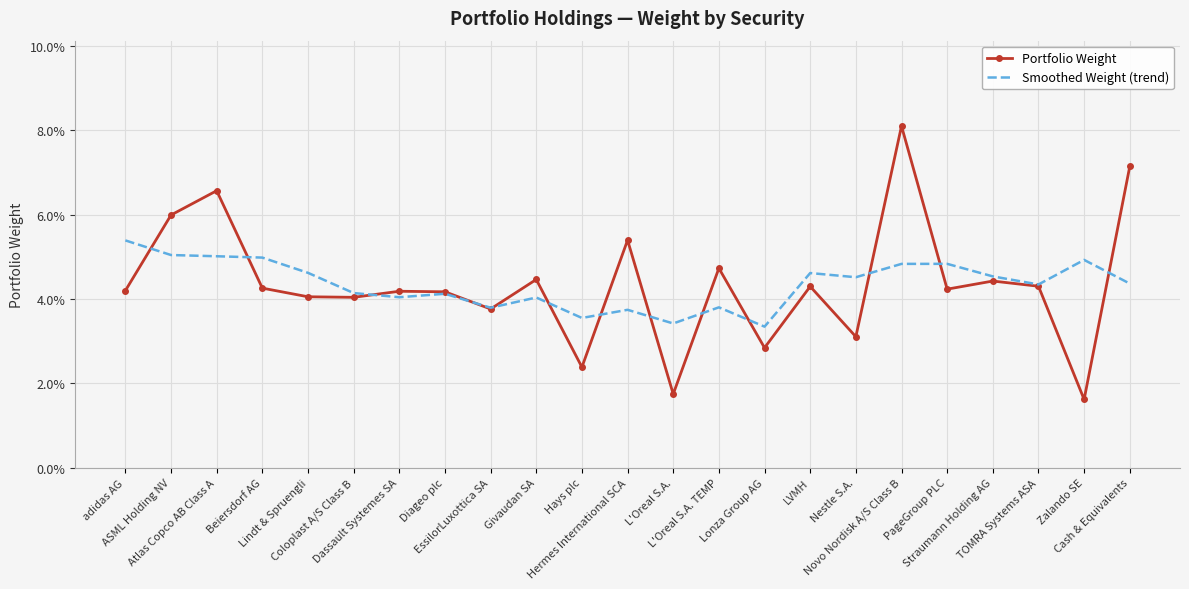

What is the label of the 2nd point from the right?

Zalando SE